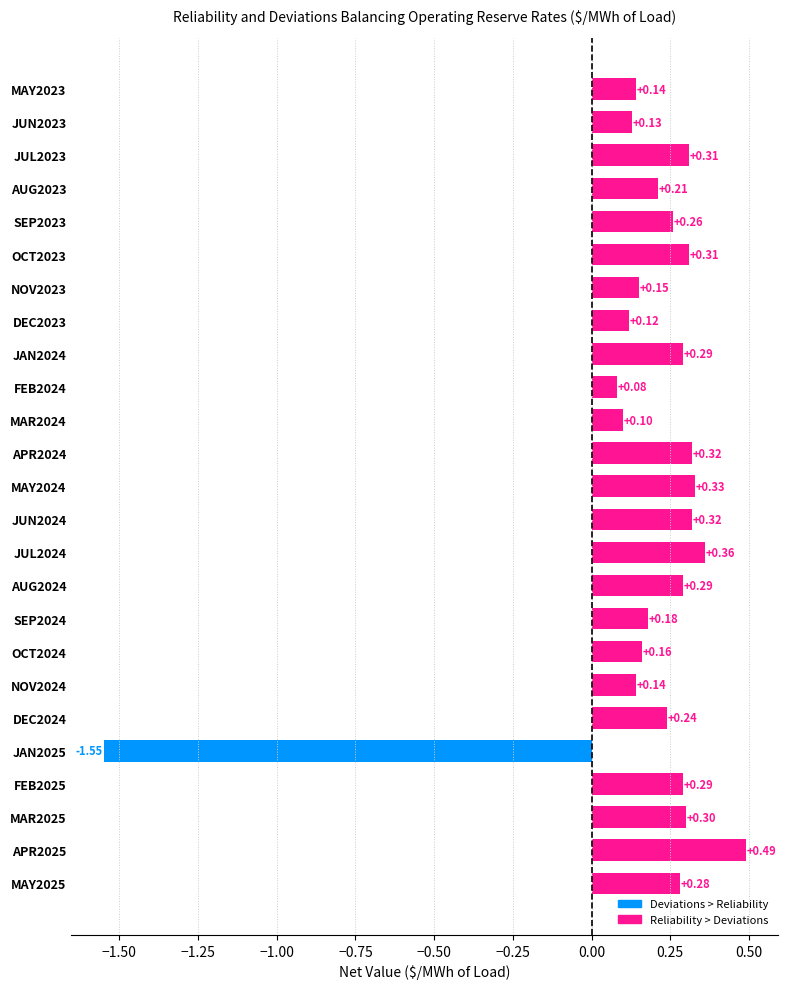

What is the difference between the maximum and minimum values?

2.0